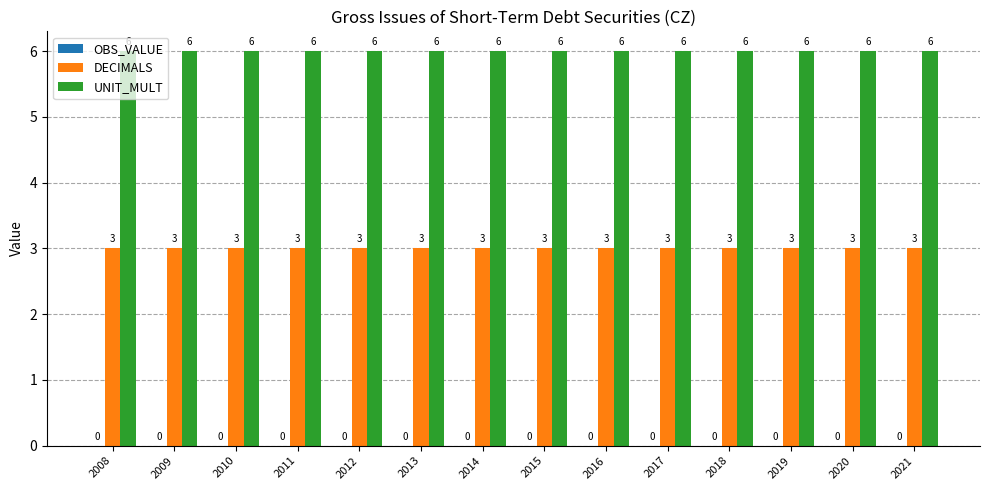

What is the spread (max minus min) of values at 2019?

3